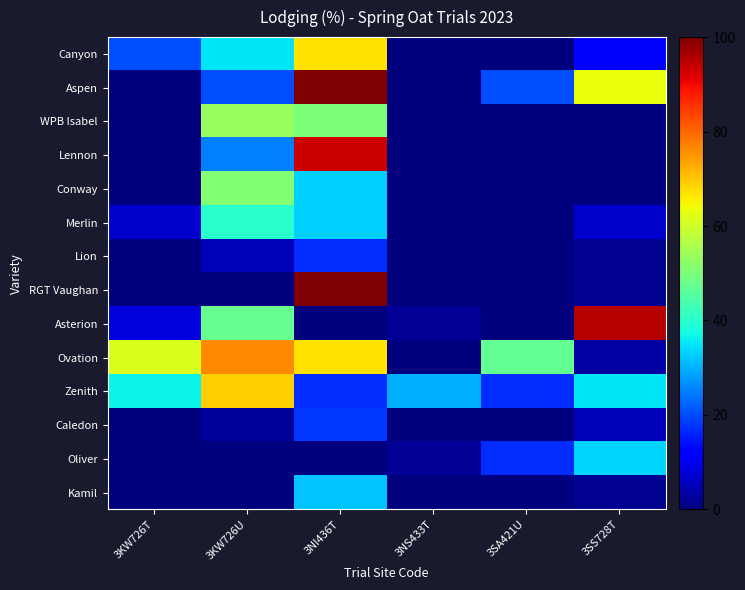

At which category does the chart reach its peak across all series?

3NI436T